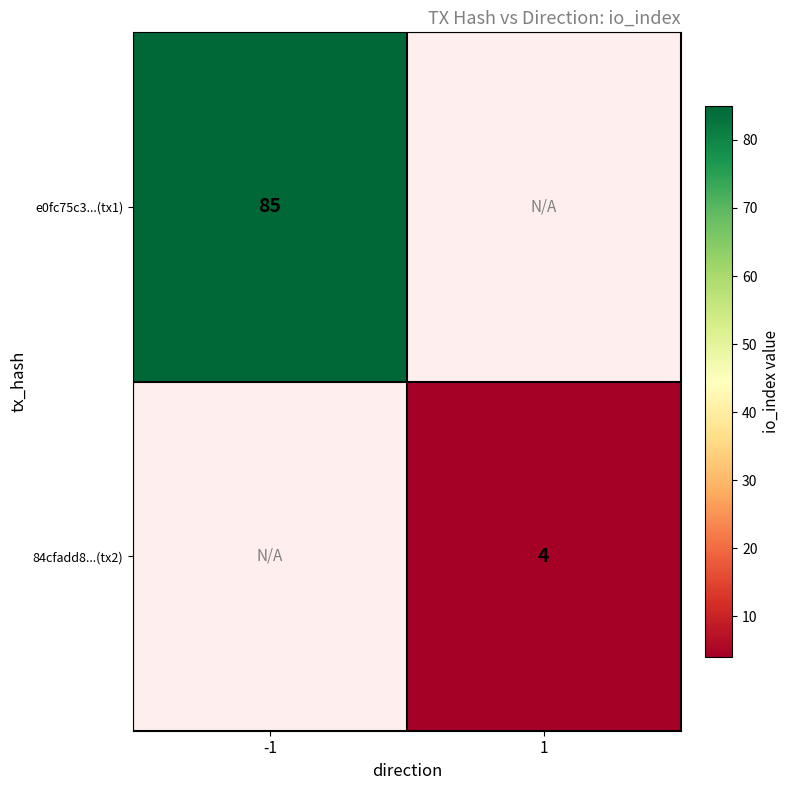

True or false: 84cfadd8...(tx2) has a value of 4 at 1.

True